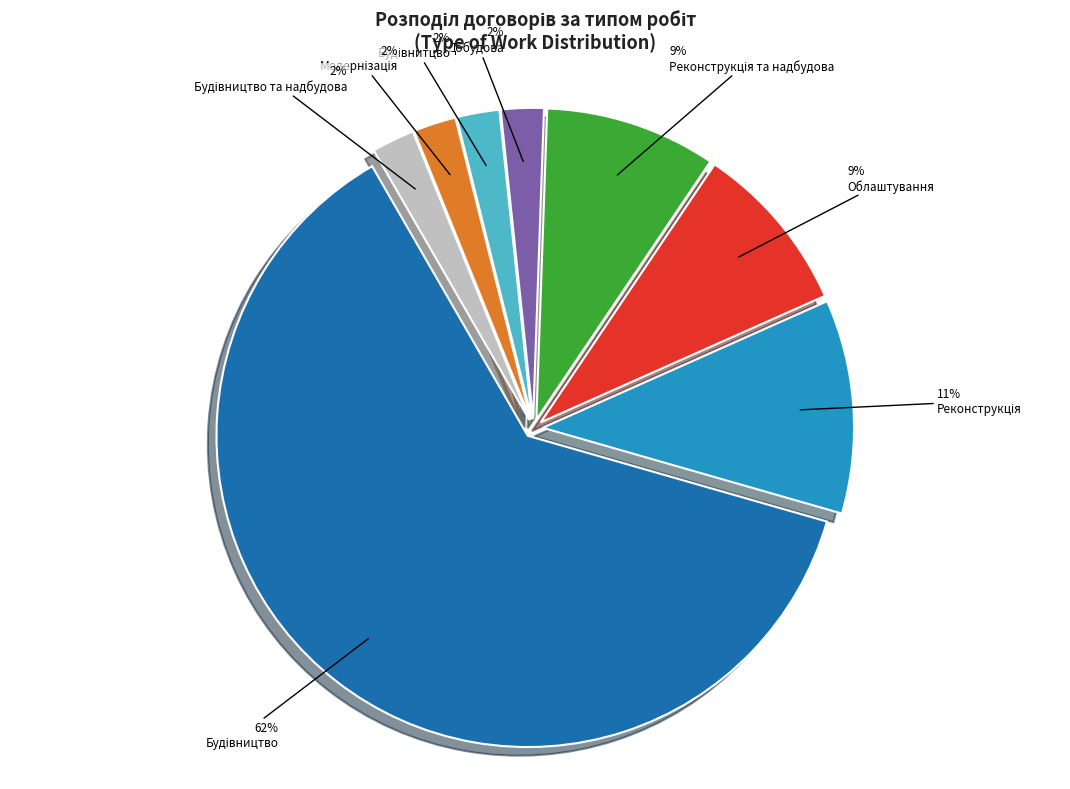

Count the number of slices in the pie.

8